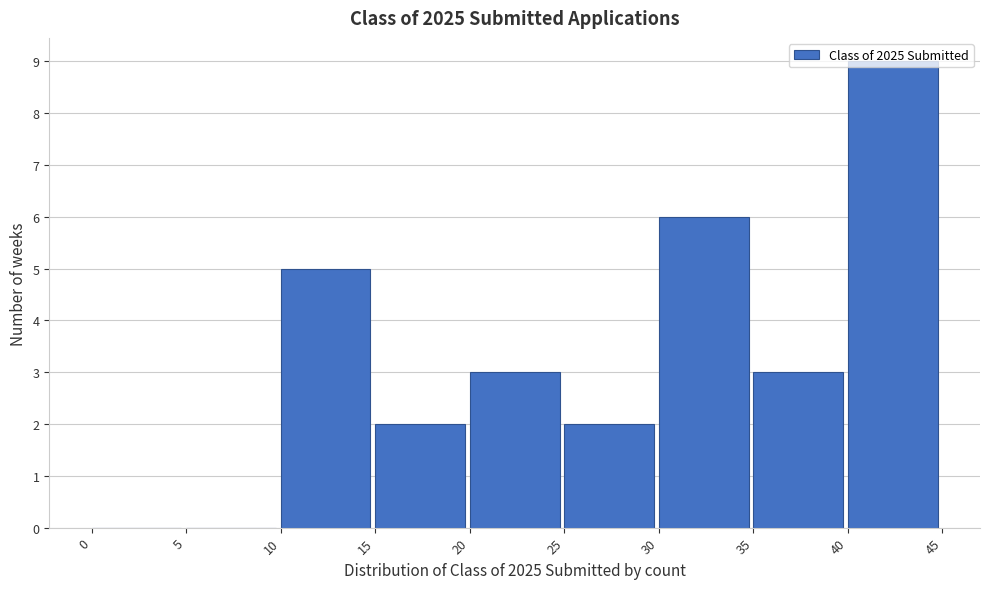

Reading left to right, transcribe this chart: for each bar, give the range it covers on the x-axis and its height. The values are not printed on the chart, so give them approximately, as read against the axis.

0 to 5: 0
5 to 10: 0
10 to 15: 5
15 to 20: 2
20 to 25: 3
25 to 30: 2
30 to 35: 6
35 to 40: 3
40 to 45: 9